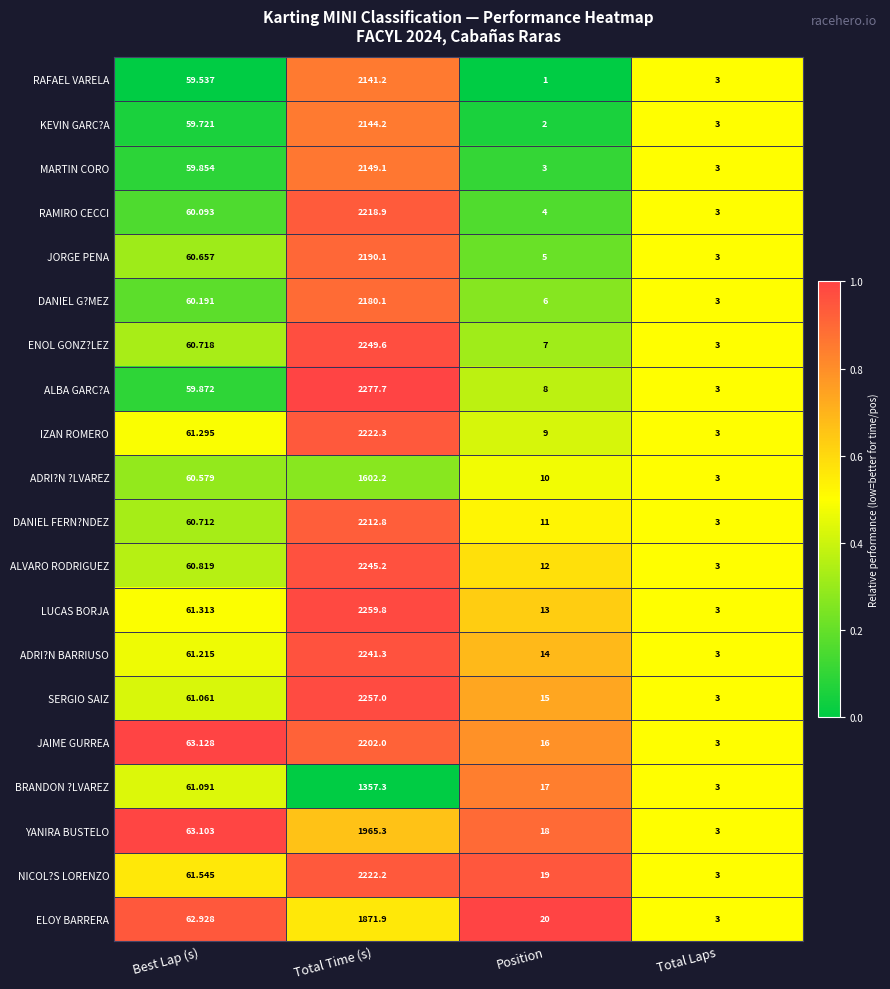

Which category has the highest value in the ALVARO RODRIGUEZ series?

Total Time (s)